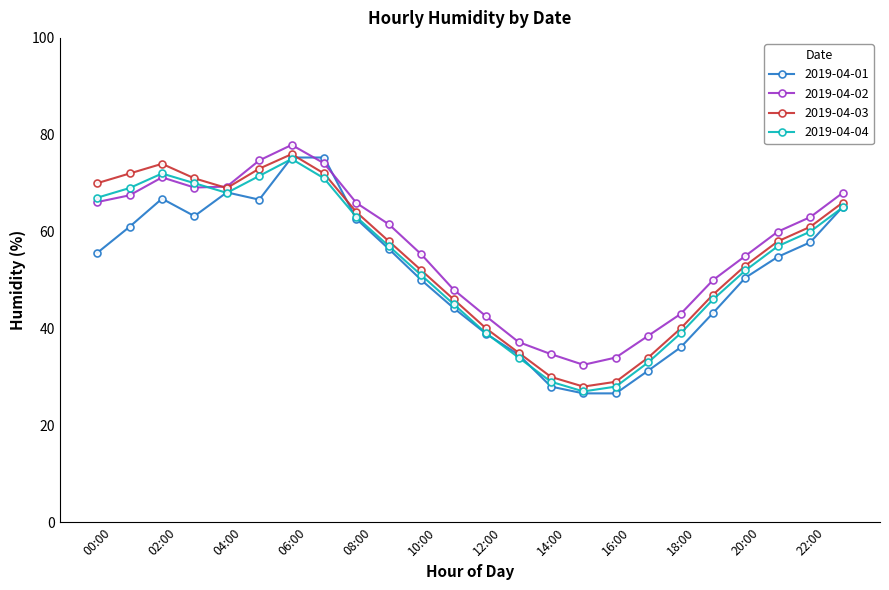

What is the average value of the 2019-04-04 series?

53.7